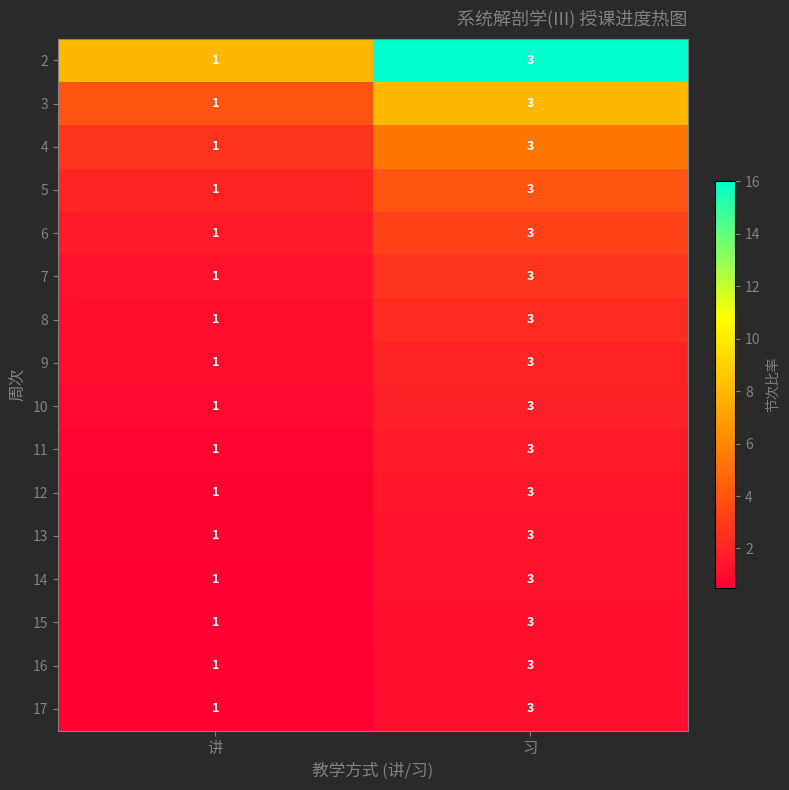

True or false: 11 has a value of 3 at 习.

True